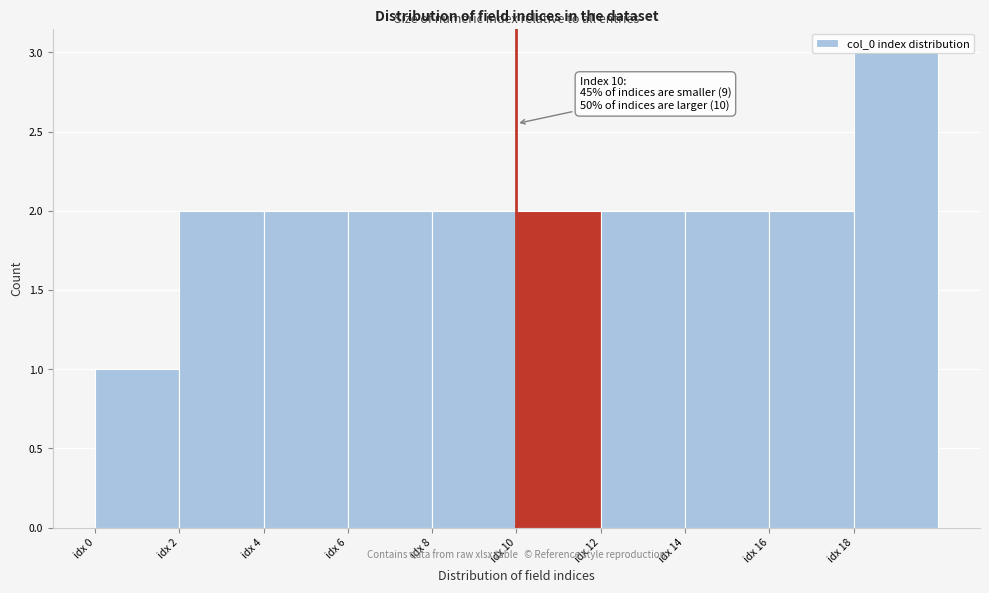

Which range on the x-axis has the tallest bar?

18 to 20